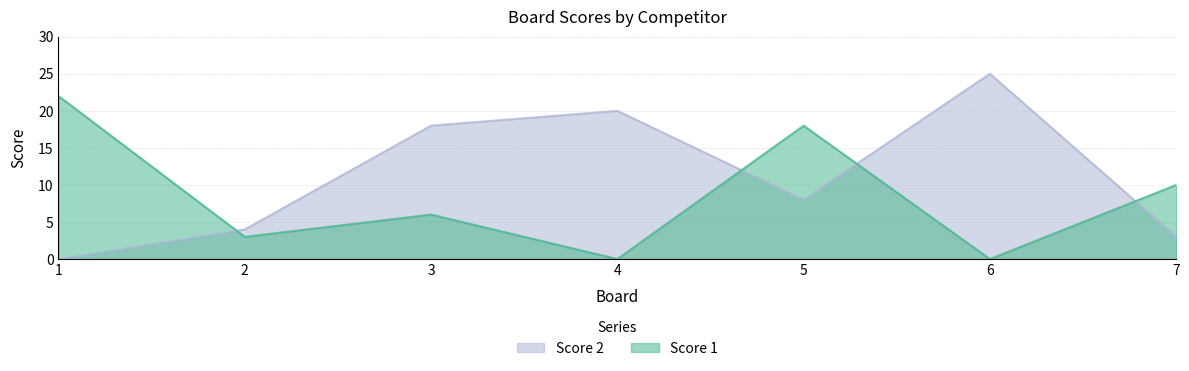

Rank the series at 7 from highest to lowest value.

Score 1, Score 2